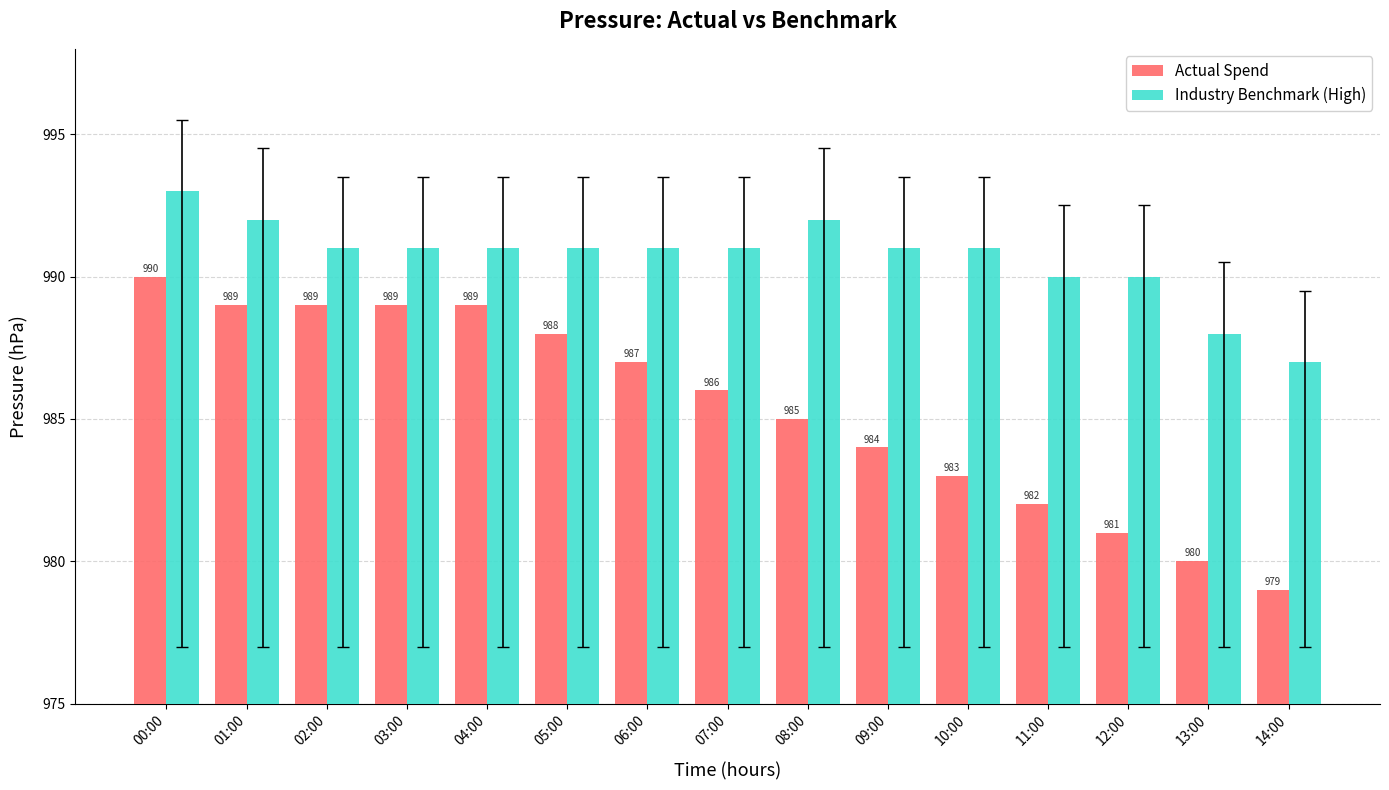

Read the Actual Spend value at 00:00, to the nearest 5.

990